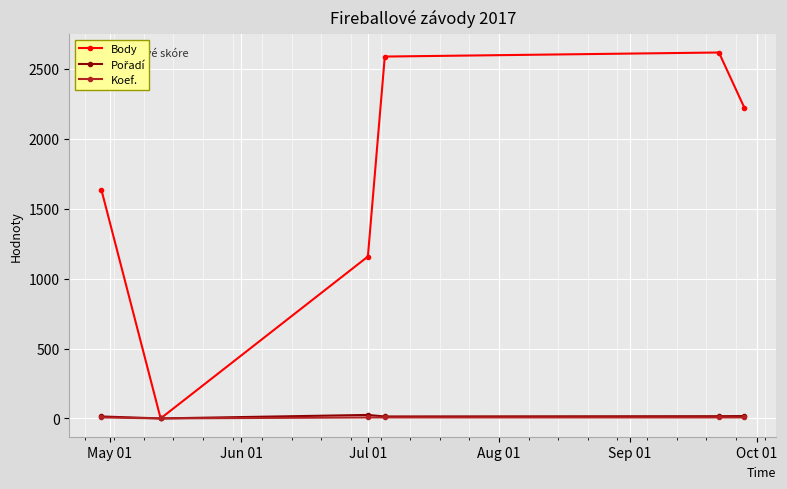

True or false: Body has more than 2 points higher than both neighbors.

False